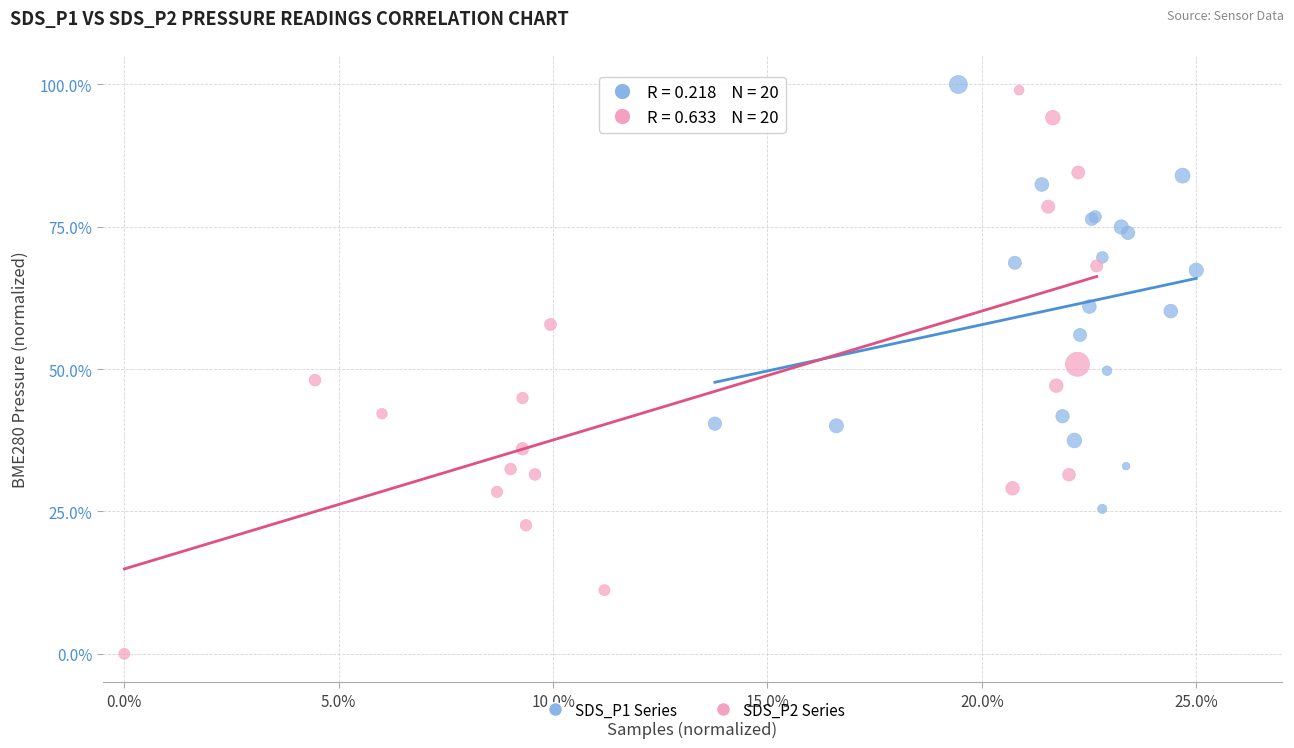

Which series has the largest Y range (max minus min)?

SDS_P2 Series